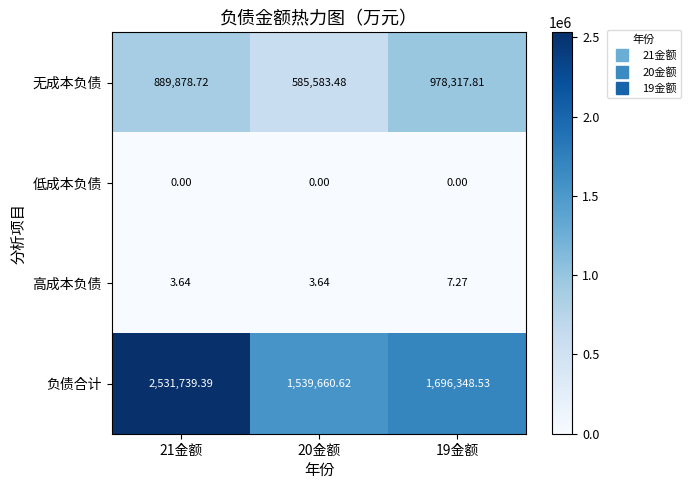

What is the spread (max minus min) of values at 21金额?

2531739.4